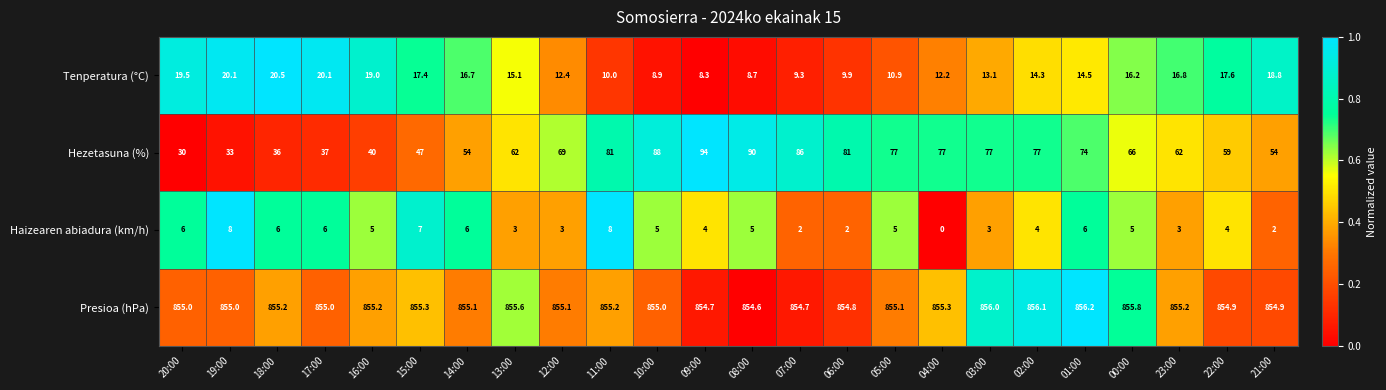

What is the total value across all series at 22:00?

935.5